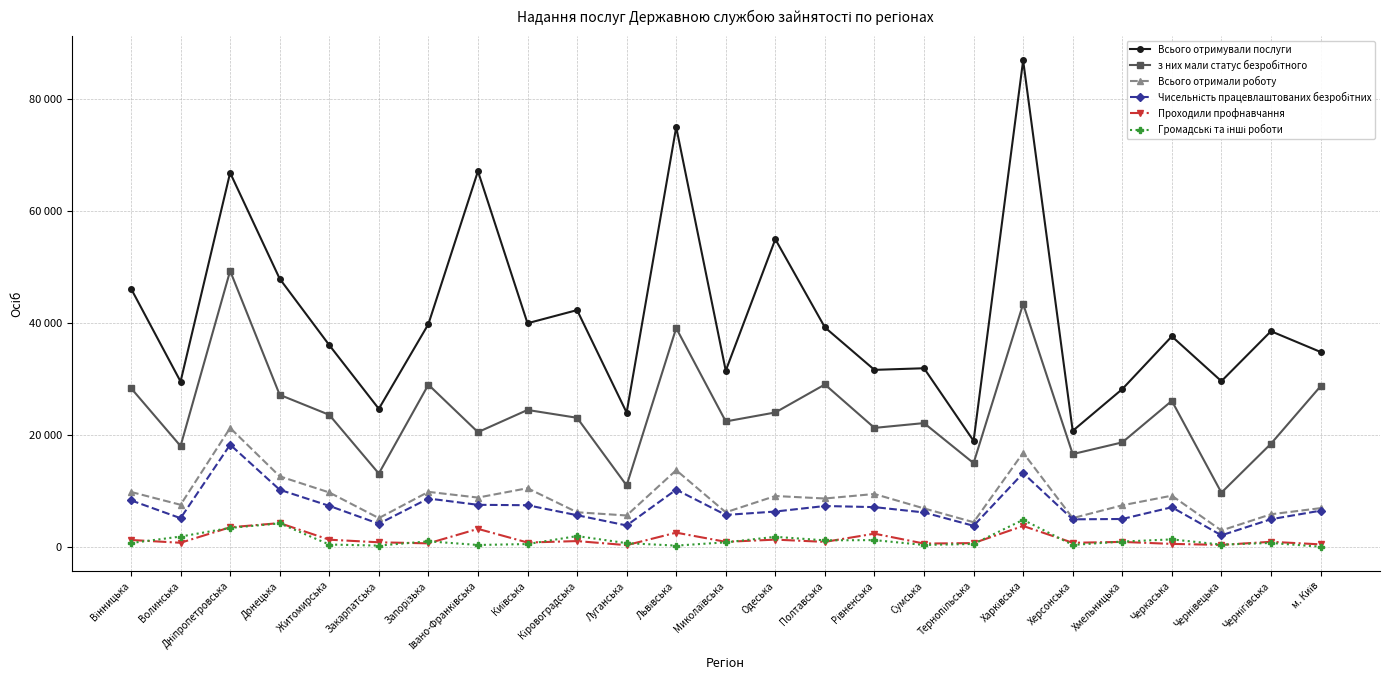

True or false: з них мали статус безробітного and Чисельність працевлаштованих безробітних intersect in this chart.

False